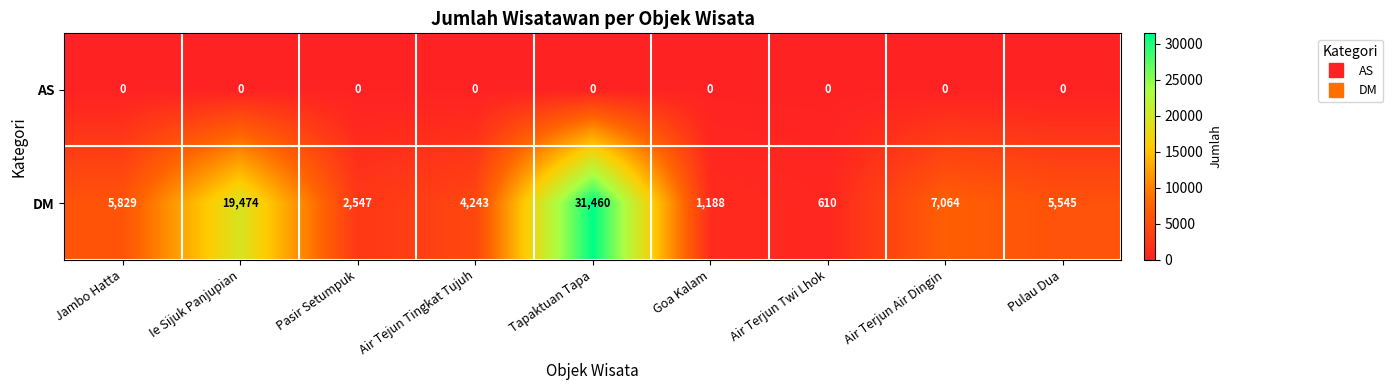

List the series in order of their peak value, highest first.

DM, AS